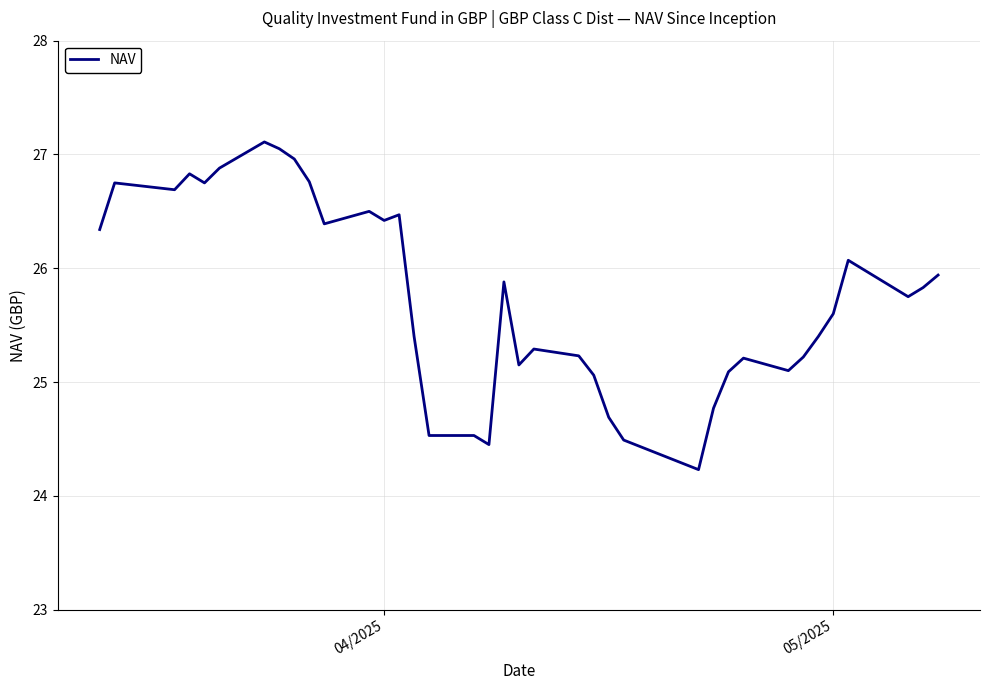

How many lines are shown in the chart?

1